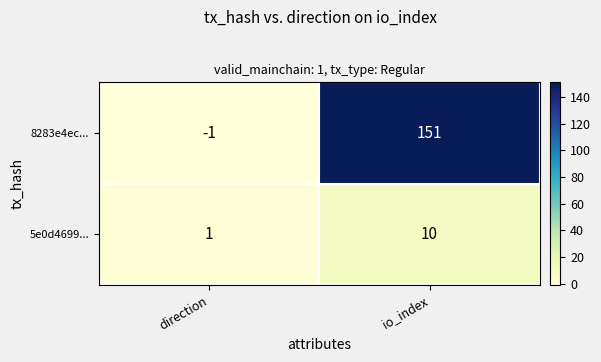

At direction, list the series in order from largest to smallest.

5e0d4699..., 8283e4ec...